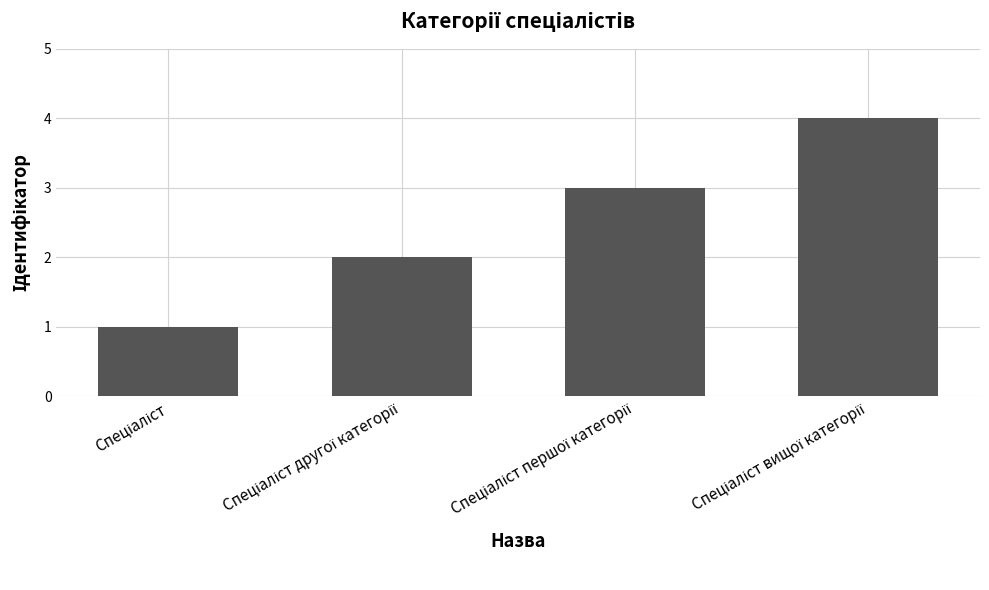

What is the maximum value shown in the chart?

4